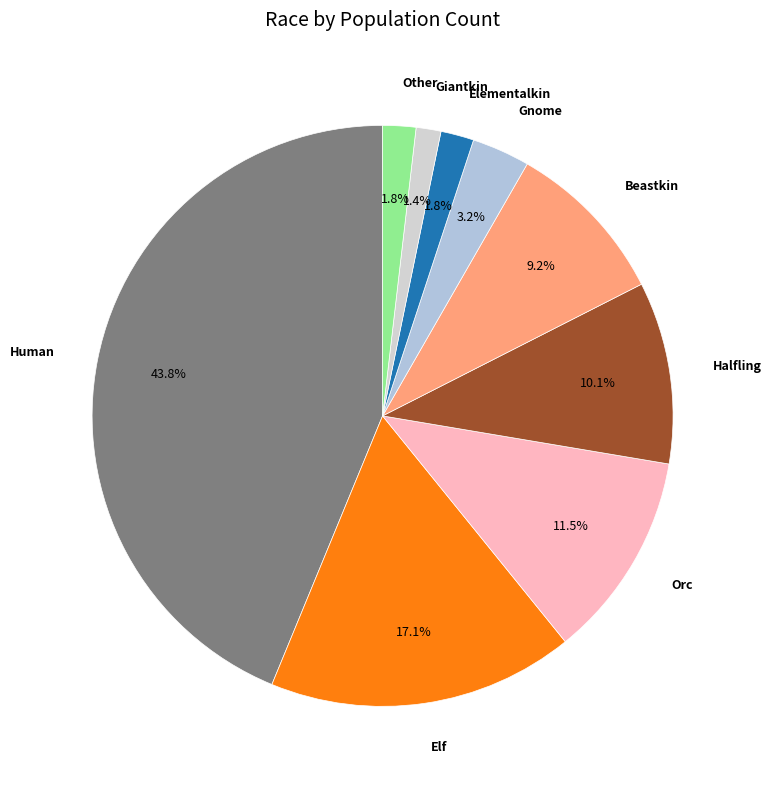

Is there any slice that represents more than half of the pie?

No